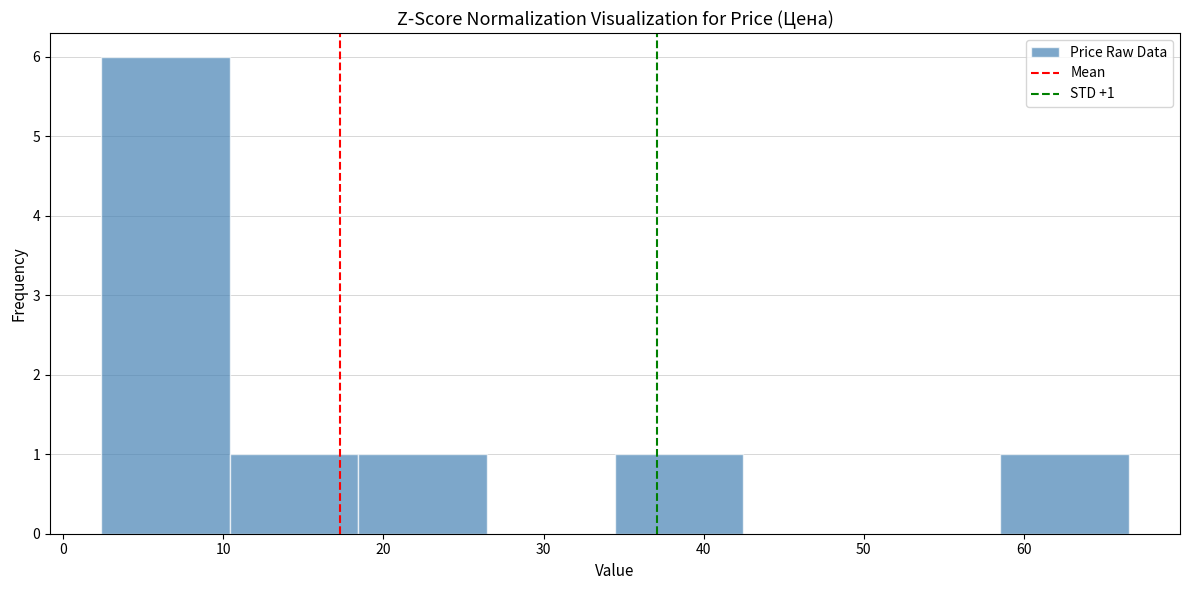

Over which range of the x-axis is the bar tallest?

2 to 10